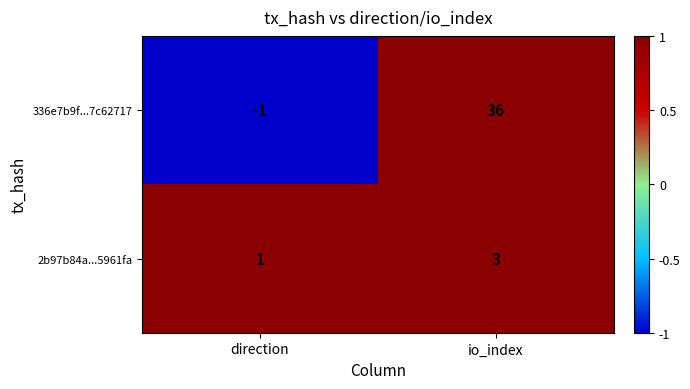

The 2b97b84a...5961fa series shows 1 at direction. True or false?

True